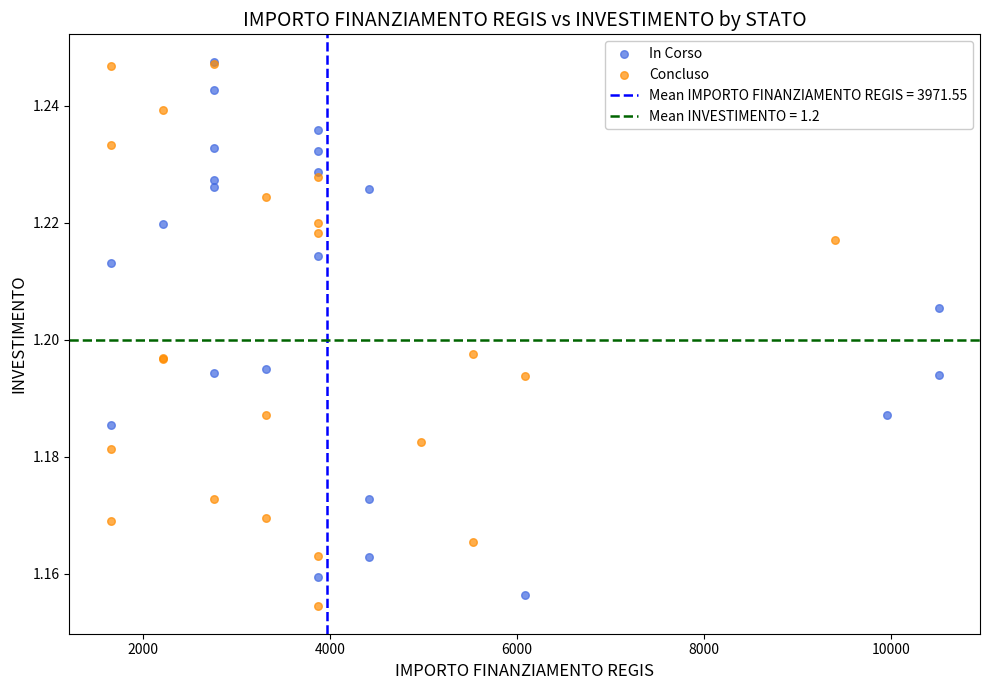

Which series reaches the minimum Y coordinate?

Concluso